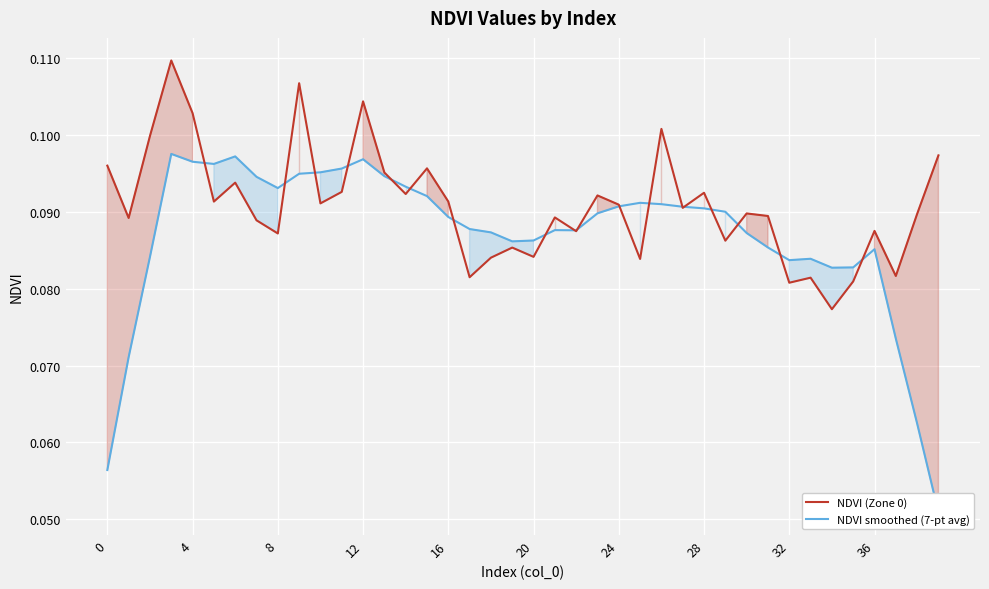

Which series ends up on top after the final intersection of NDVI smoothed (7-pt avg) and NDVI (Zone 0)?

NDVI (Zone 0)